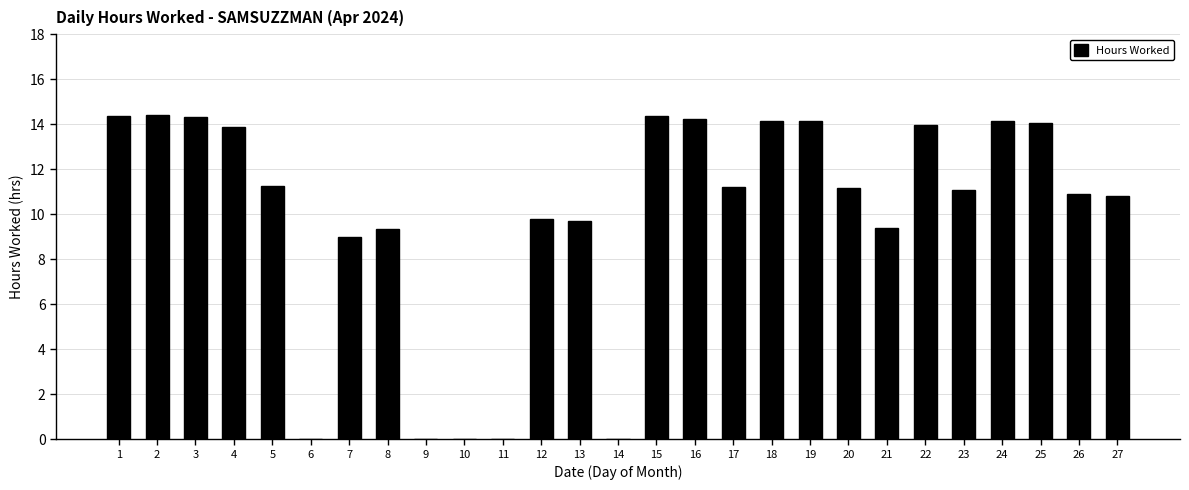

Where is the data nearest to the value 7?

7